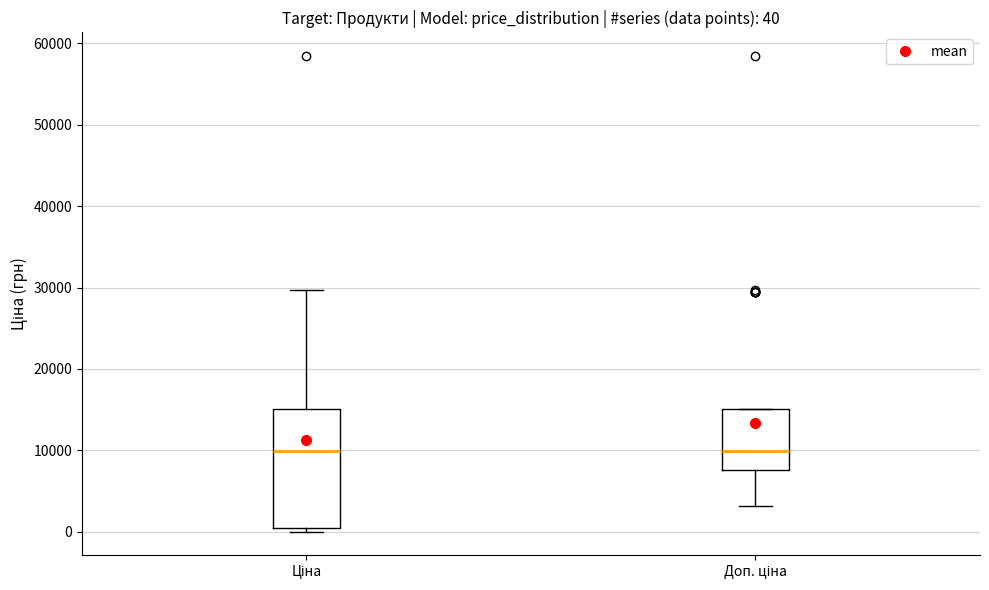

Comparing the boxes themselves (not the whiskers), which one is the tallest?

Ціна